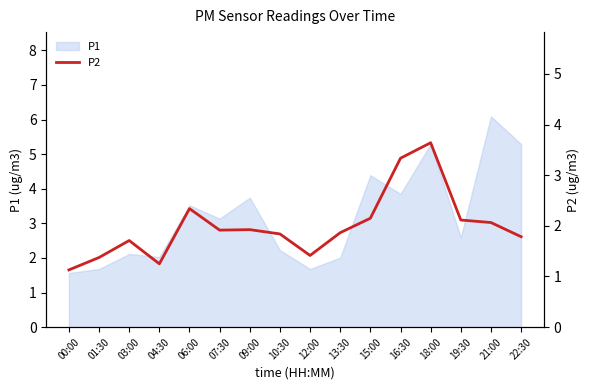

What is the value of the 10th point from the left?

1.9